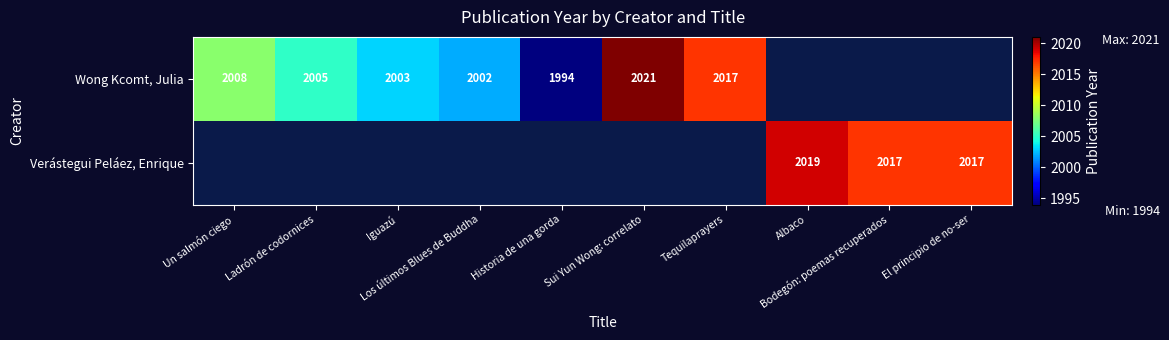

Between Sui Yun Wong: correlato and Tequilaprayers, which series saw the biggest shift?

Wong Kcomt, Julia